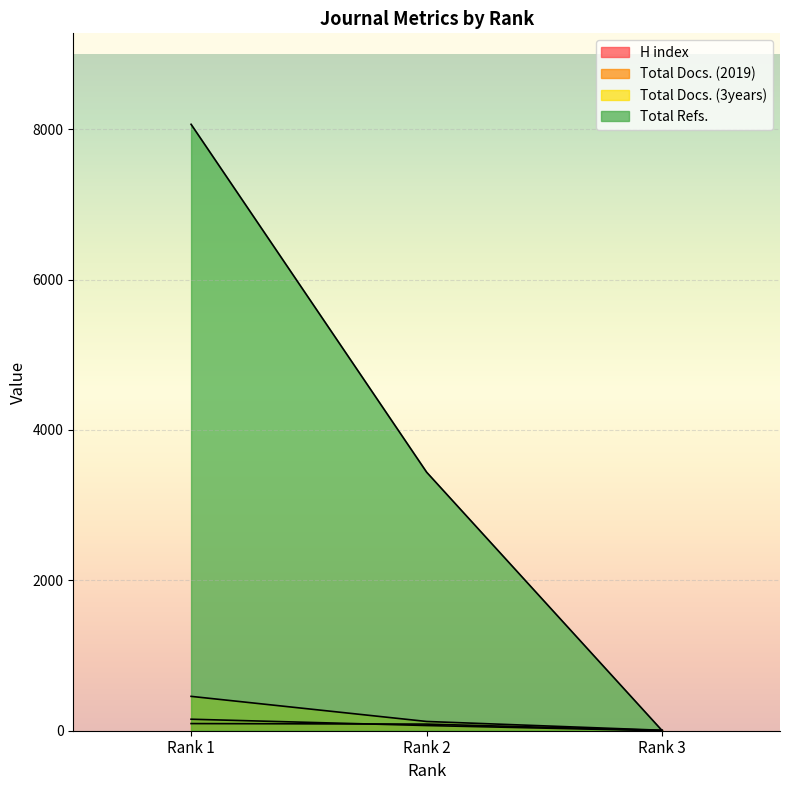

Reading right to left, what are all the values shown in this chart?

H index: Rank 3=4	Rank 2=88	Rank 1=95
Total Docs. (2019): Rank 3=0	Rank 2=69	Rank 1=153
Total Docs. (3years): Rank 3=6	Rank 2=123	Rank 1=457
Total Refs.: Rank 3=0	Rank 2=3438	Rank 1=8065